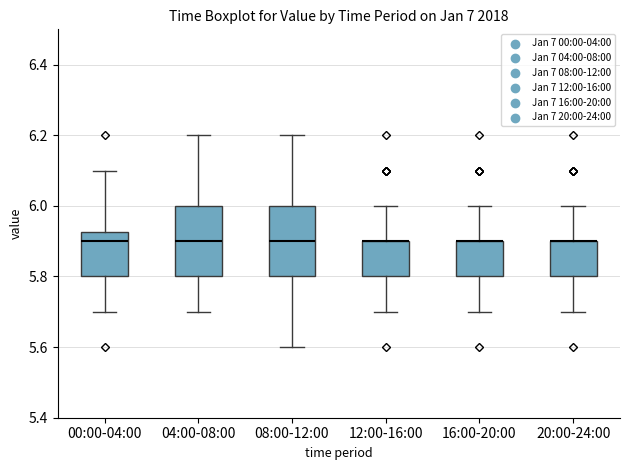

Reading left to right, transcribe this box plot: for each box, give where its median line is, the range the box spans, and where its two whiskers end, as read against the y-axis. The values are not printed on the chart, so give them approximately, as read against the axis.

00:00-04:00: median 5.90, box 5.80 to 5.92, whiskers 5.70 to 6.10
04:00-08:00: median 5.90, box 5.80 to 6.00, whiskers 5.70 to 6.20
08:00-12:00: median 5.90, box 5.80 to 6.00, whiskers 5.60 to 6.20
12:00-16:00: median 5.90 (drawn on the box's upper edge), box 5.80 to 5.90, whiskers 5.70 to 6.00
16:00-20:00: median 5.90 (drawn on the box's upper edge), box 5.80 to 5.90, whiskers 5.70 to 6.00
20:00-24:00: median 5.90 (drawn on the box's upper edge), box 5.80 to 5.90, whiskers 5.70 to 6.00